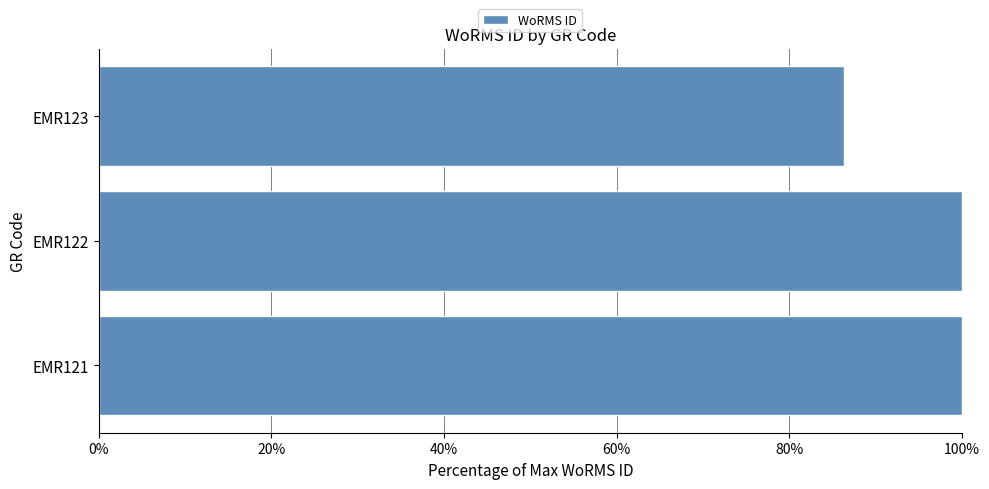

How many values are below 99?

1